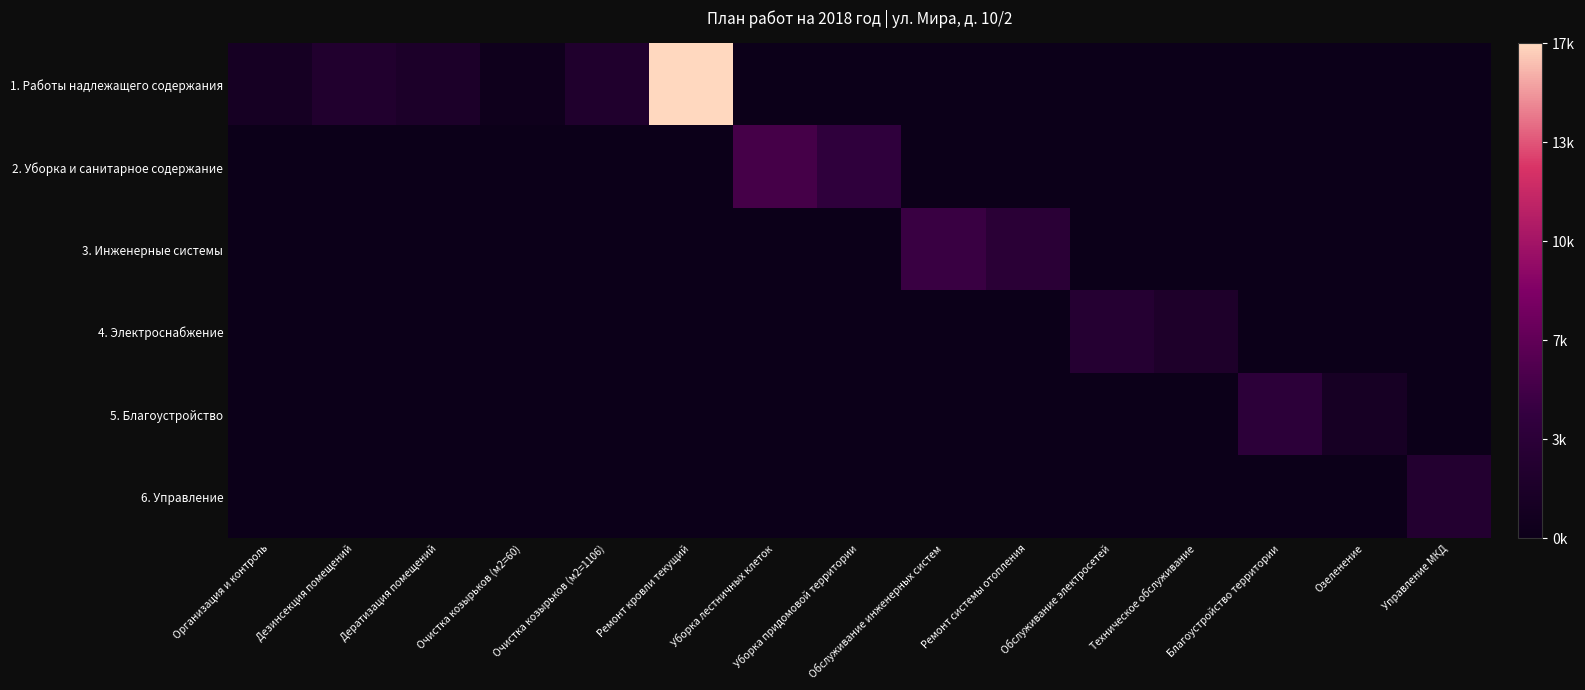

Which category has the highest value across all series?

Ремонт кровли текущий